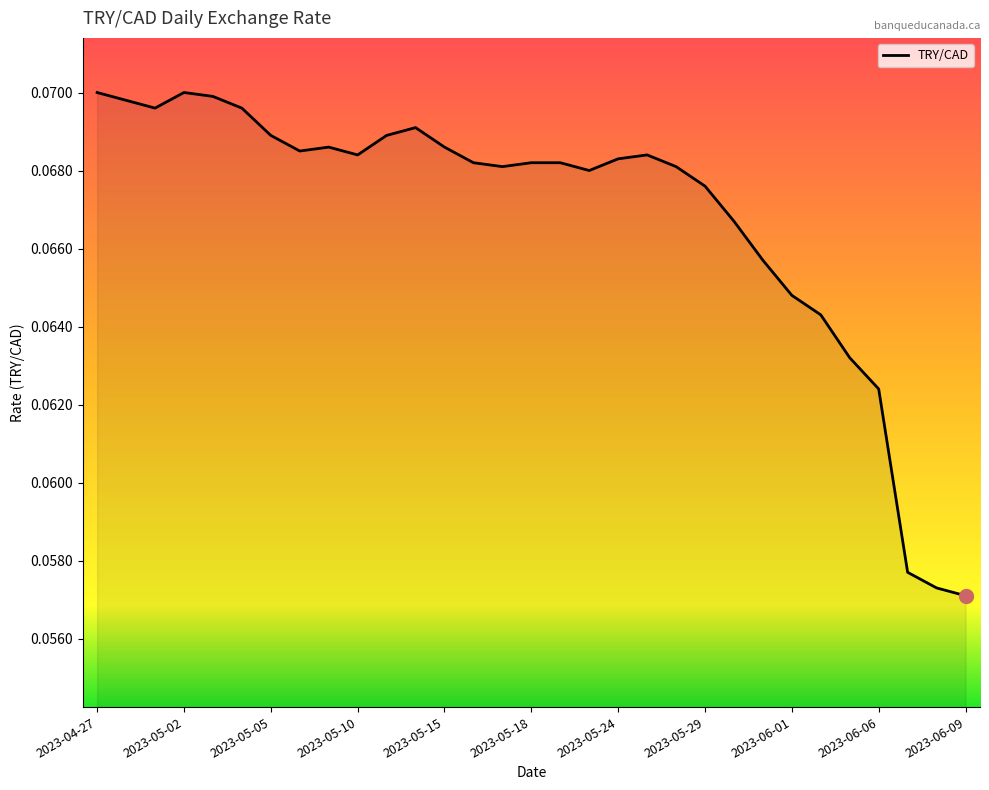

Where is the first local minimum?

2023-05-01